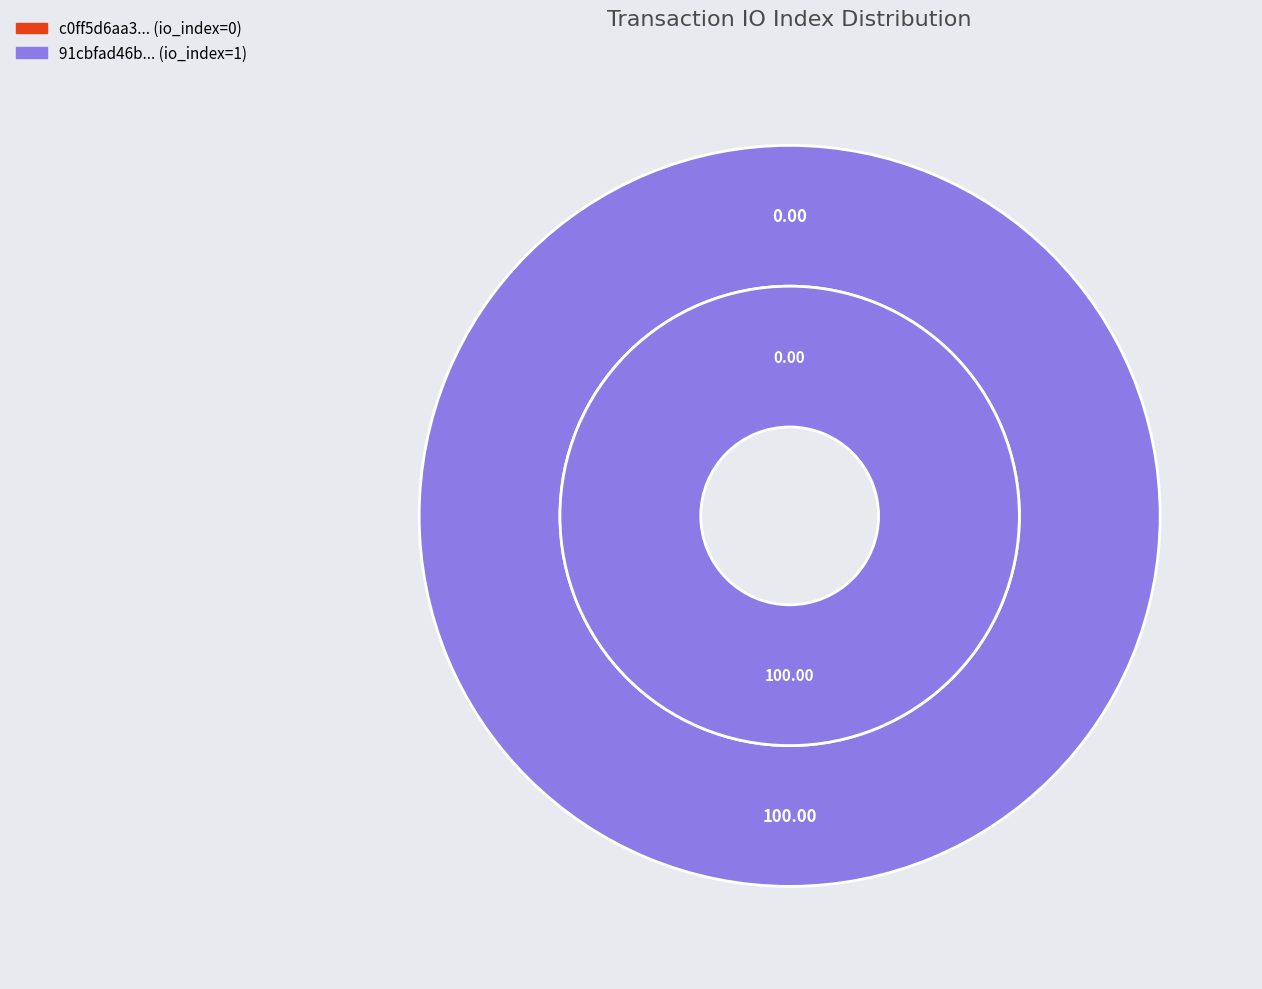

Count the number of slices in the pie.

2